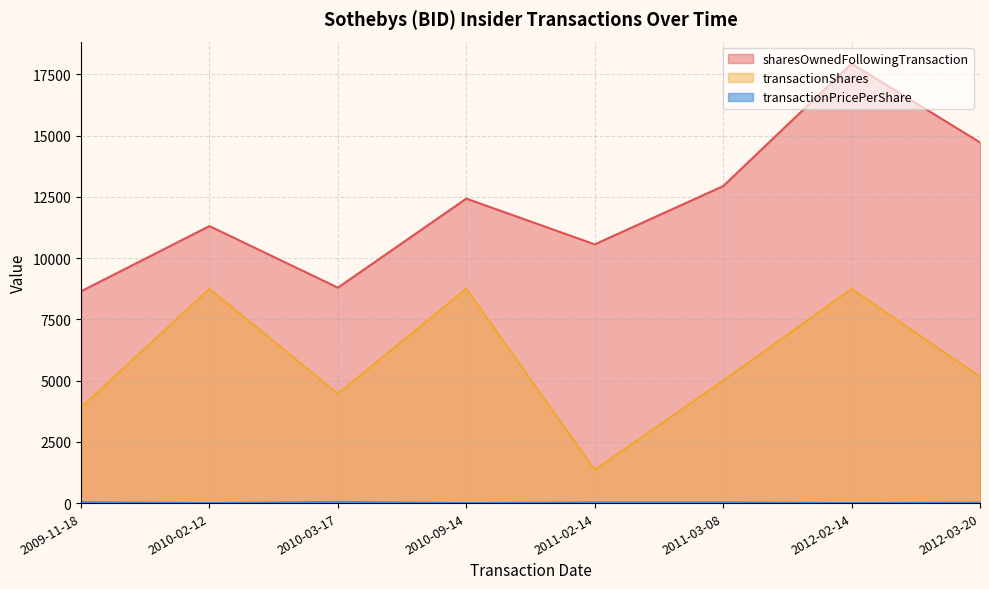

Is it true that transactionShares line equals 6254.7 at 2009-11-18?

False